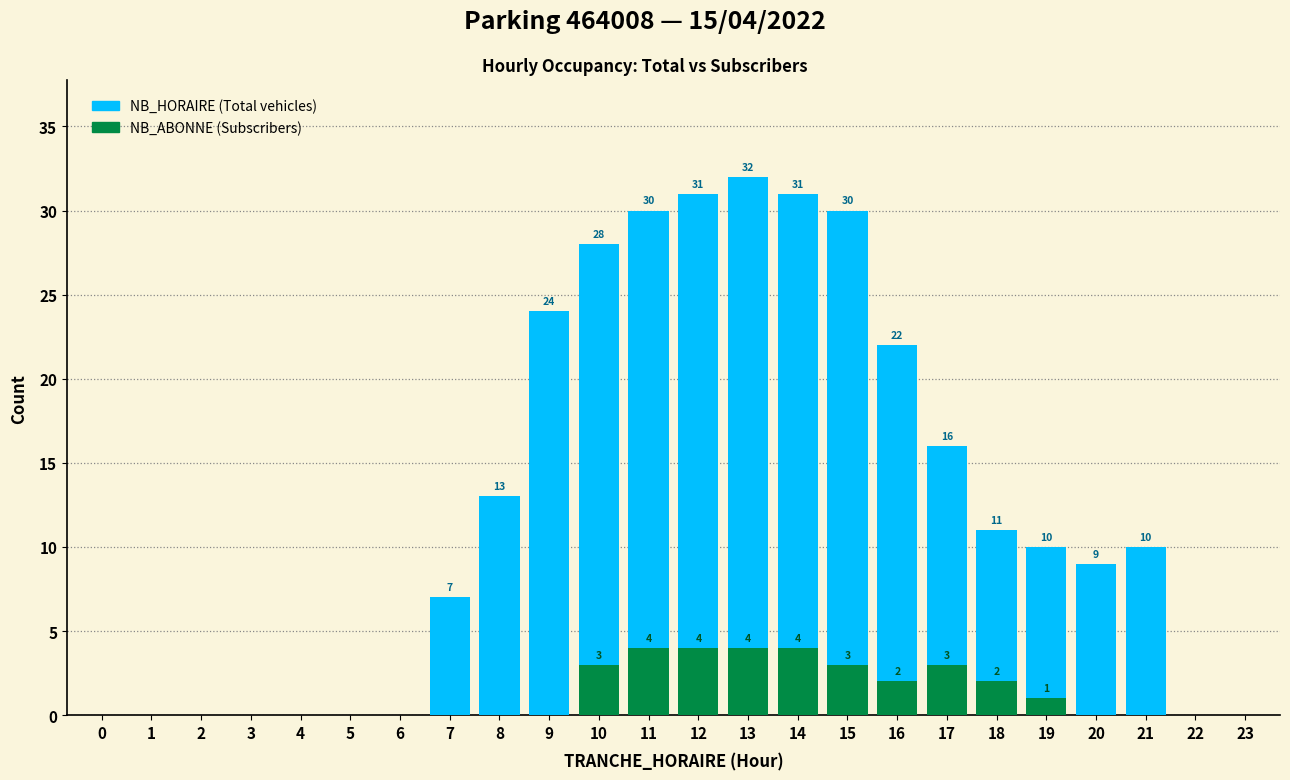

List the series in order of their peak value, highest first.

NB_HORAIRE, NB_ABONNE